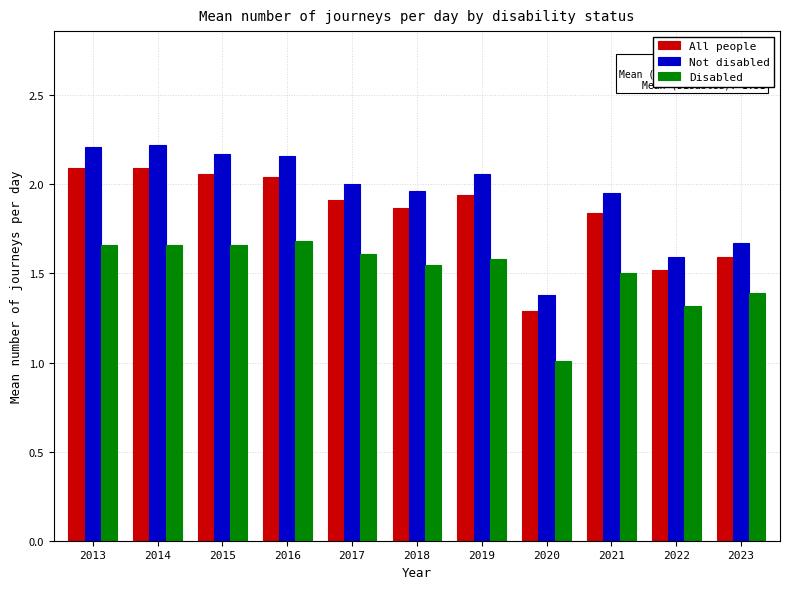

How many bars are there in each group?

3